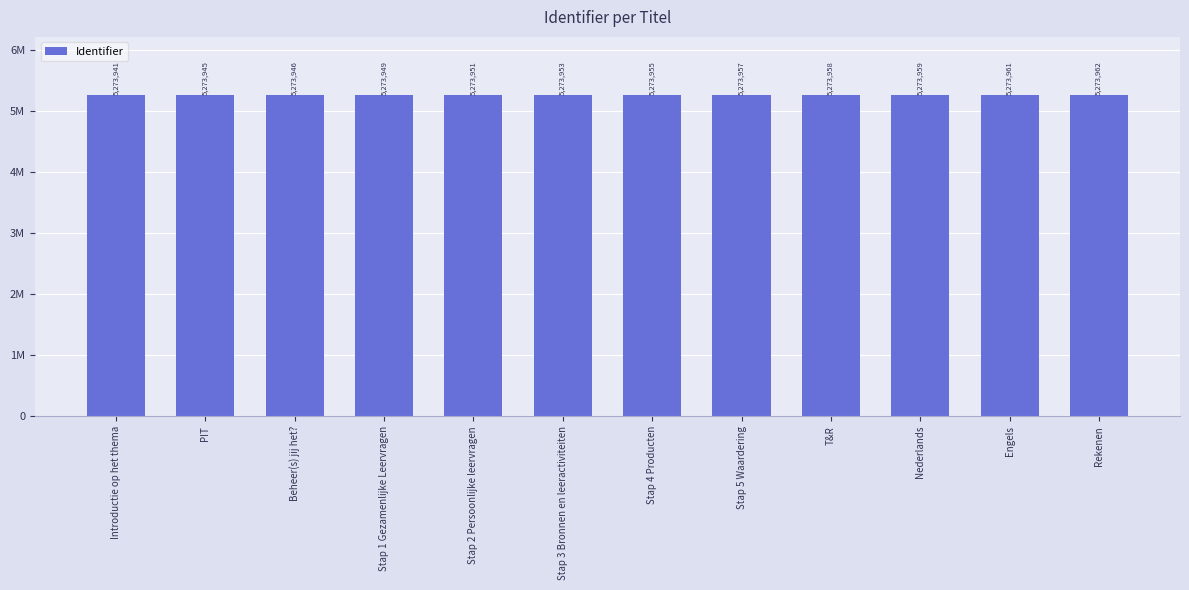

Which label corresponds to the smallest value in the chart?

Introductie op het thema